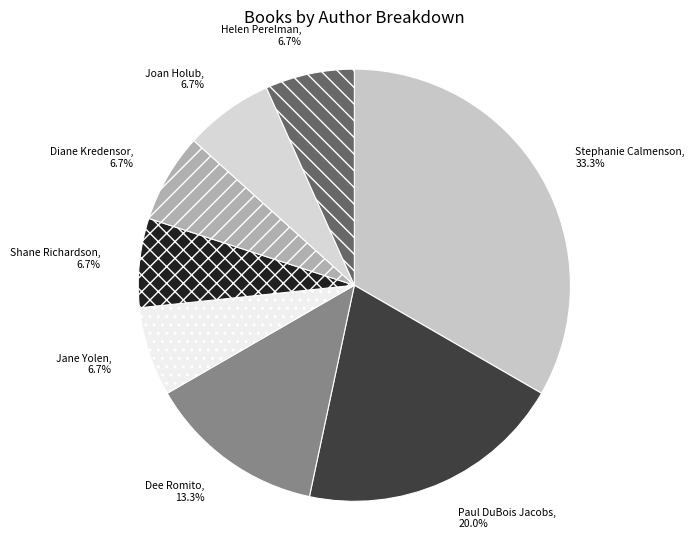

True or false: Shane Richardson accounts for 15% of the total.

False